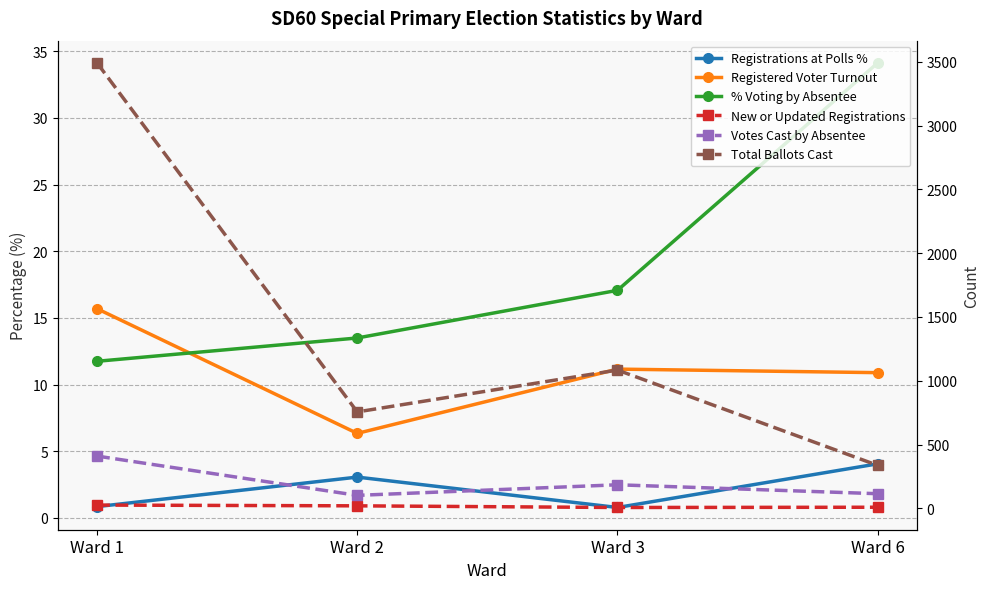

Reading left to right, transcribe all the data shown in this chart.

Registrations at Polls %: Ward 1=0.8	Ward 2=3.1	Ward 3=0.8	Ward 6=4.1
Registered Voter Turnout: Ward 1=15.7	Ward 2=6.3	Ward 3=11.2	Ward 6=10.9
% Voting by Absentee: Ward 1=11.7	Ward 2=13.5	Ward 3=17.1	Ward 6=34.1
New or Updated Registrations: Ward 1=26.0	Ward 2=20.0	Ward 3=7.0	Ward 6=9.0
Votes Cast by Absentee: Ward 1=410.0	Ward 2=102.0	Ward 3=185.0	Ward 6=115.0
Total Ballots Cast: Ward 1=3491.0	Ward 2=756.0	Ward 3=1084.0	Ward 6=337.0